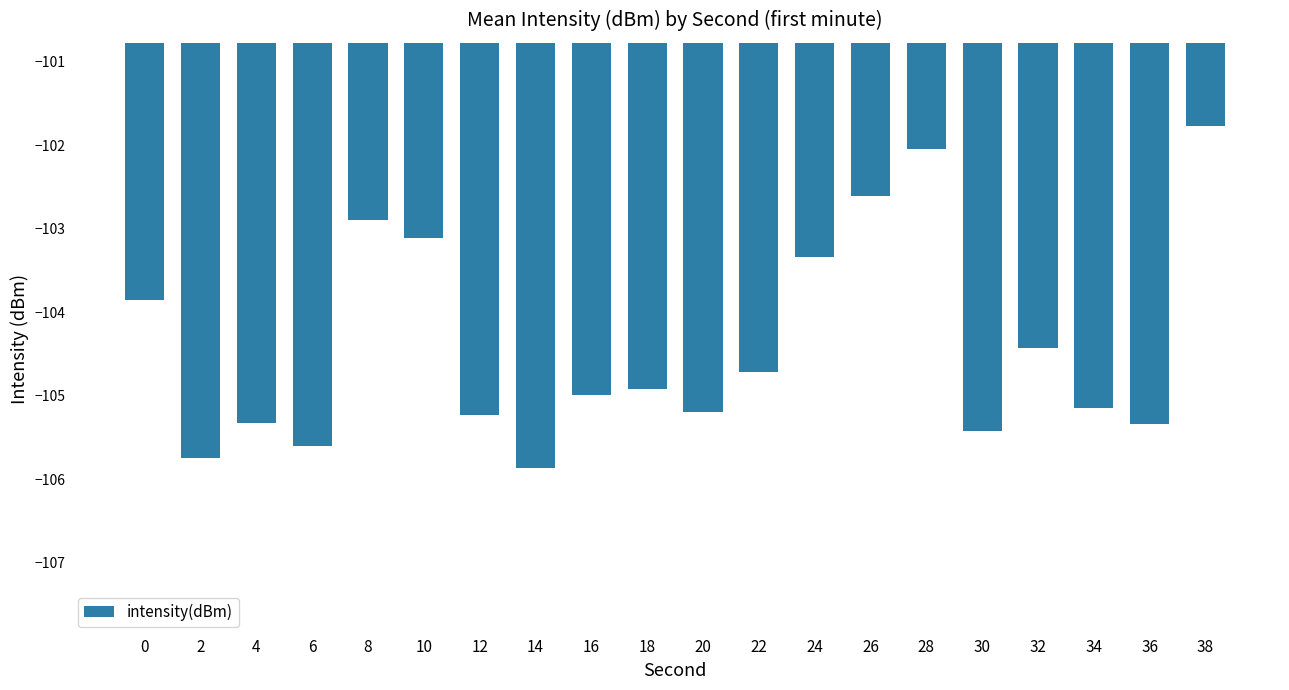

The chart shows a value of -28.7 at 2. True or false?

False